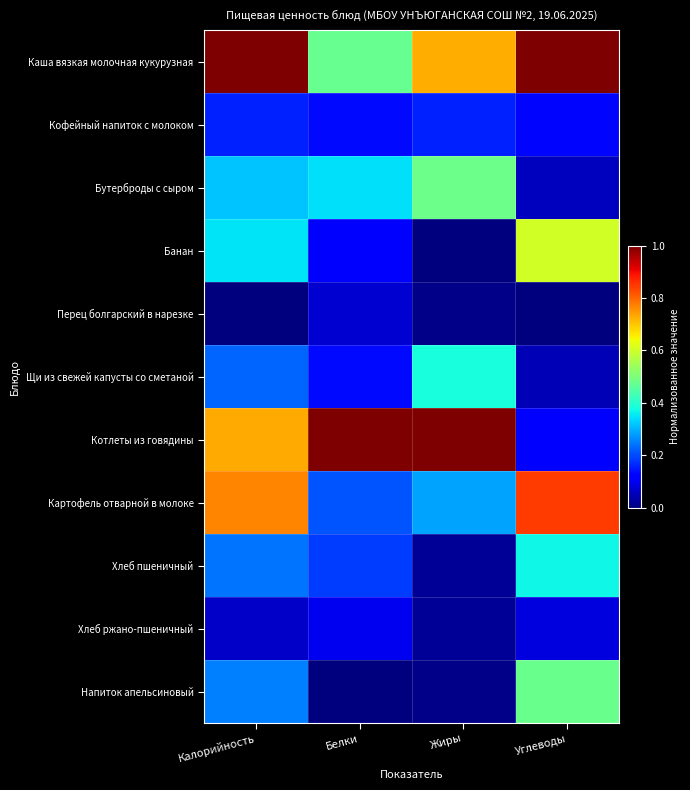

Between Белки and Жиры, which series saw the biggest shift?

Каша вязкая молочная кукурузная